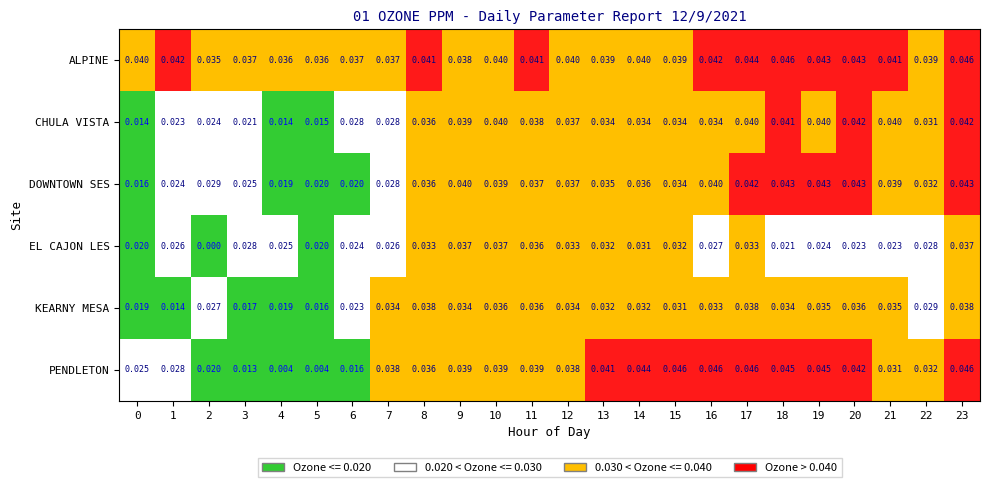

What is the total value across all series at 11?

0.2